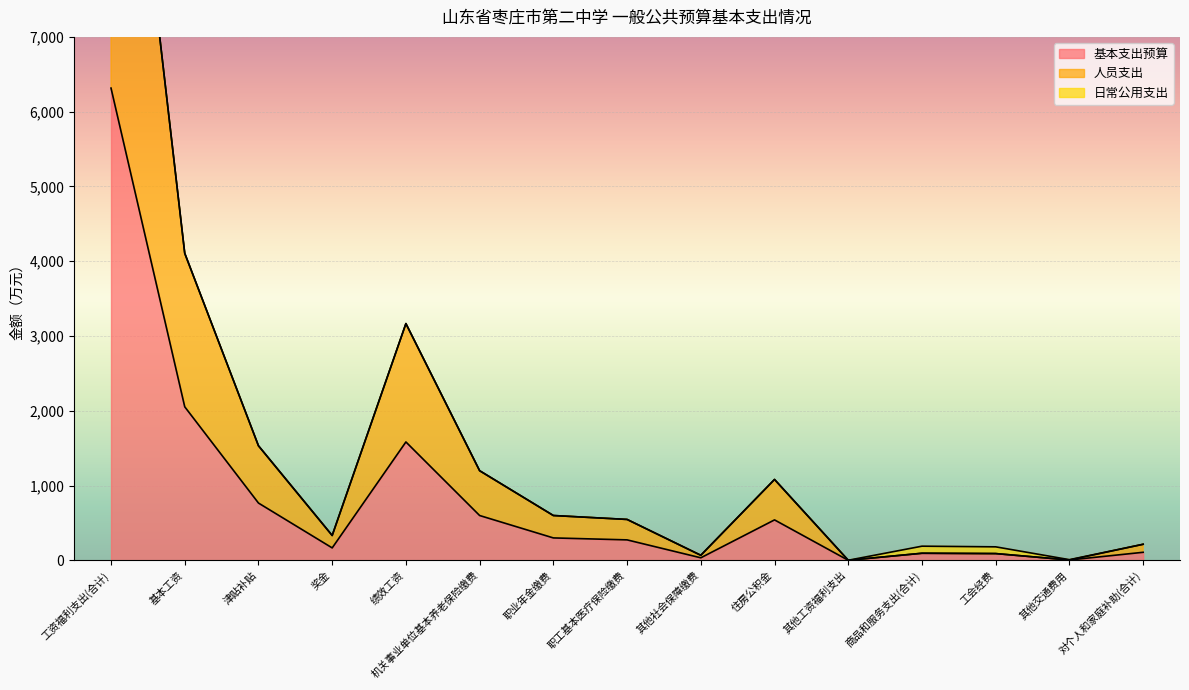

Which category has the highest value across all series?

工资福利支出(合计)